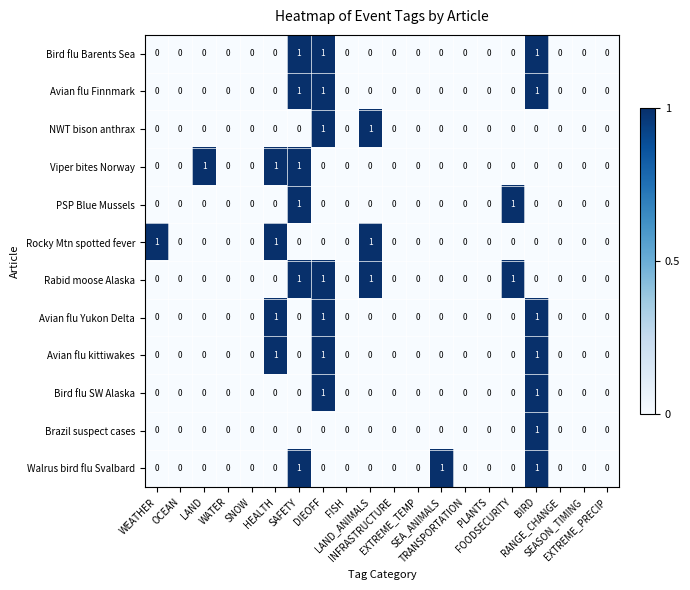

Count the Rabid moose Alaska values in the range 0 to 1.

20